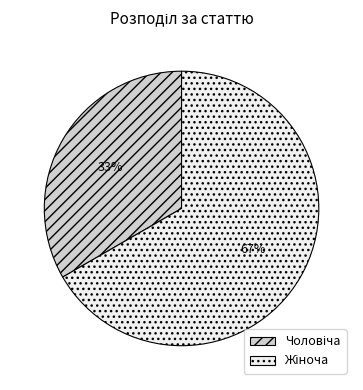

Does any single category account for the majority?

Yes